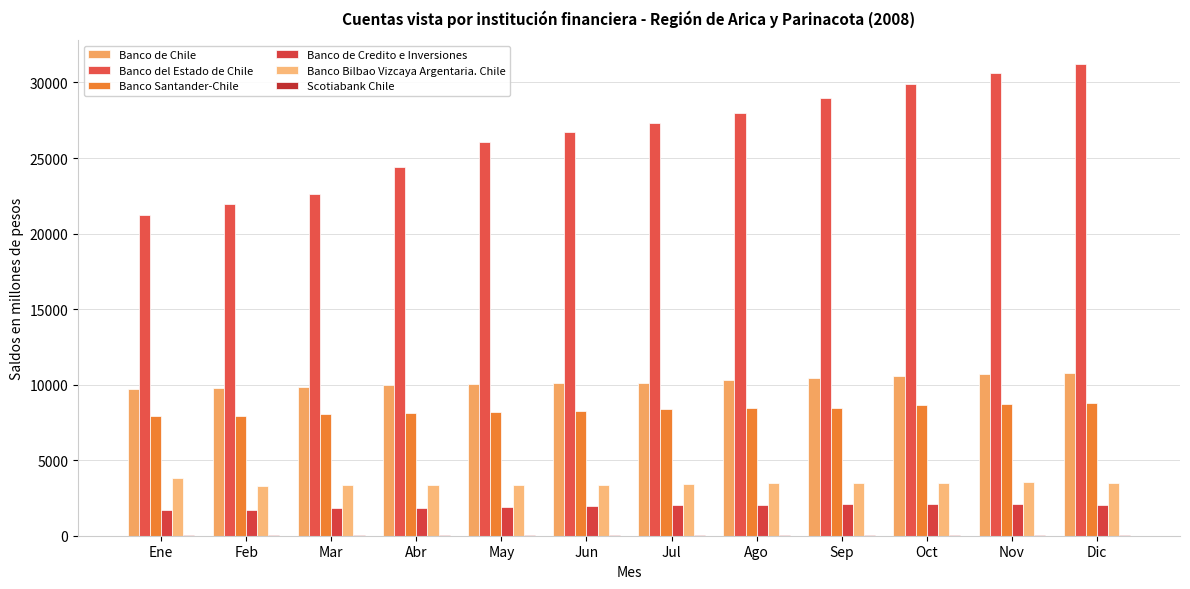

Read the Banco del Estado de Chile value at Abr.

24406